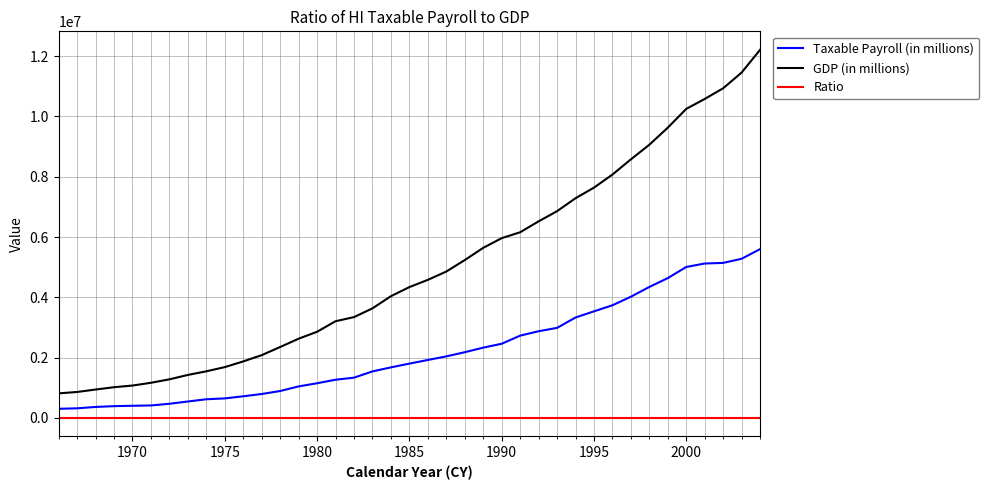

What is the difference between the maximum and minimum values in the Taxable Payroll (in millions) series?

5297463.0